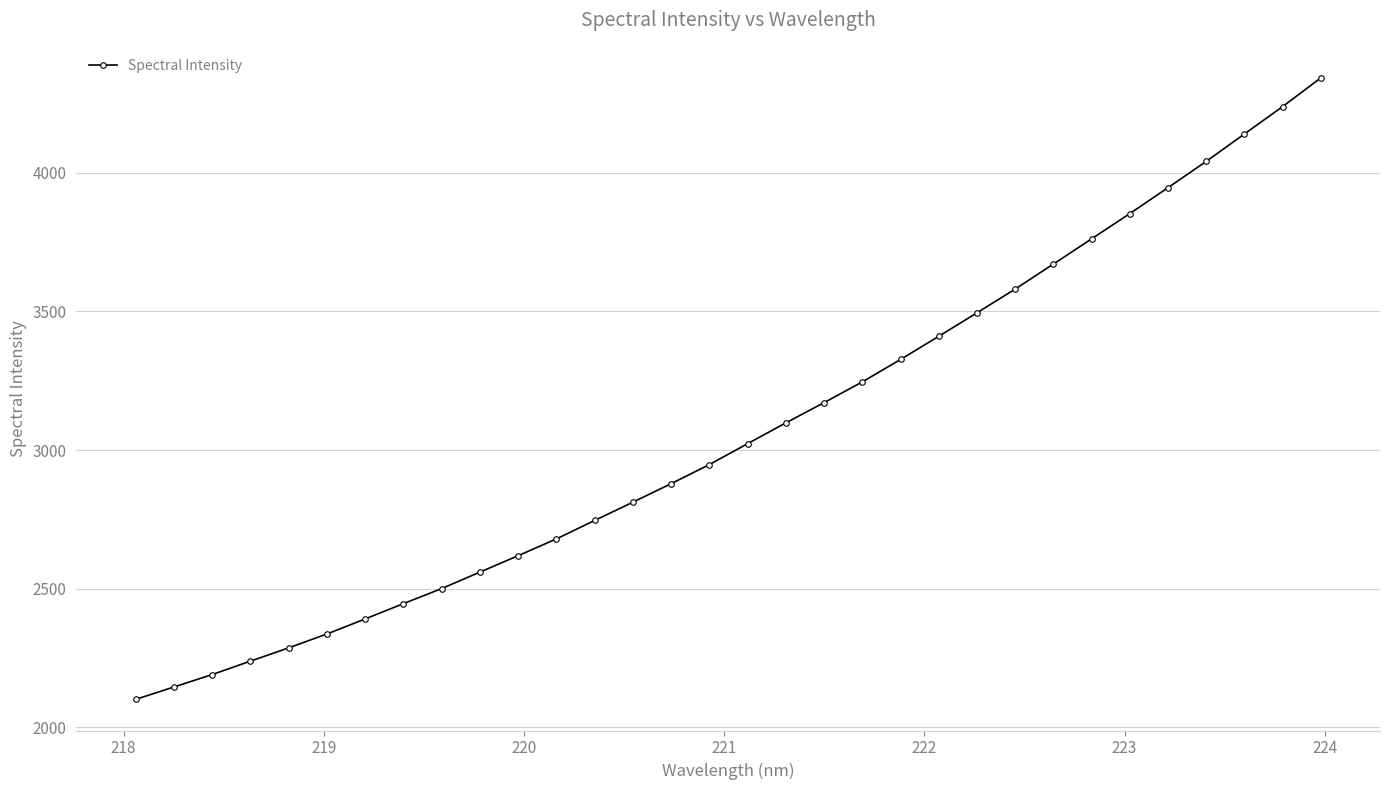

Does the chart display data point markers on the line(s)?

Yes